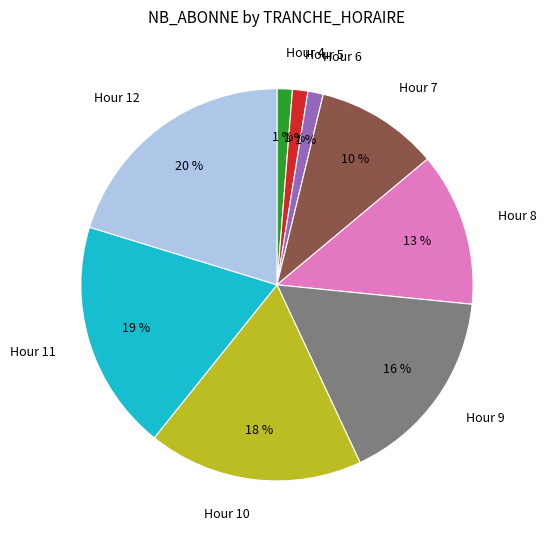

Is it true that Hour 9 is 16% of the pie?

True